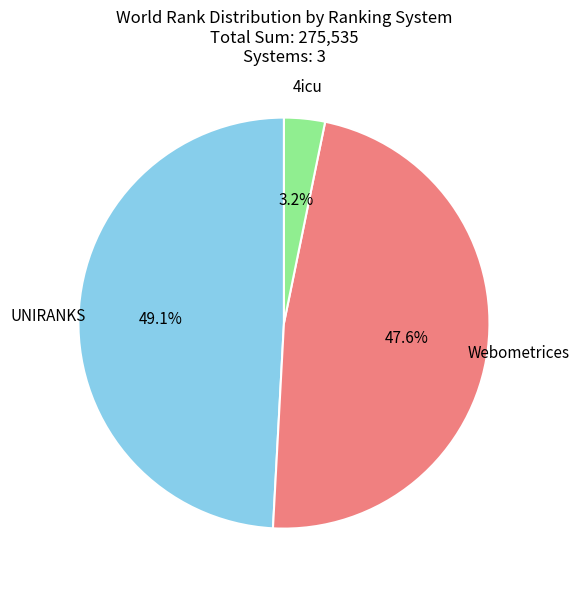

Does UNIRANKS represent more than half of the total?

No